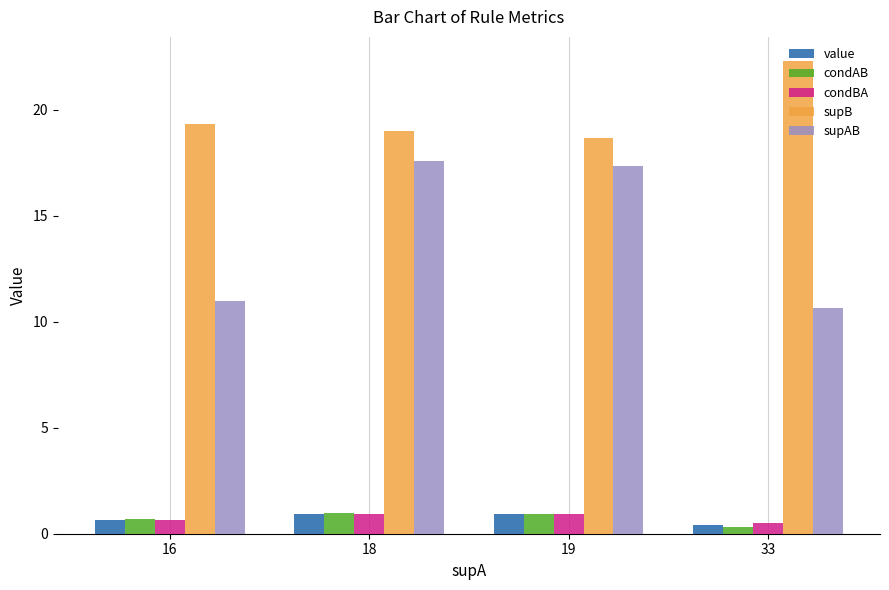

Which category has the highest value across all series?

33